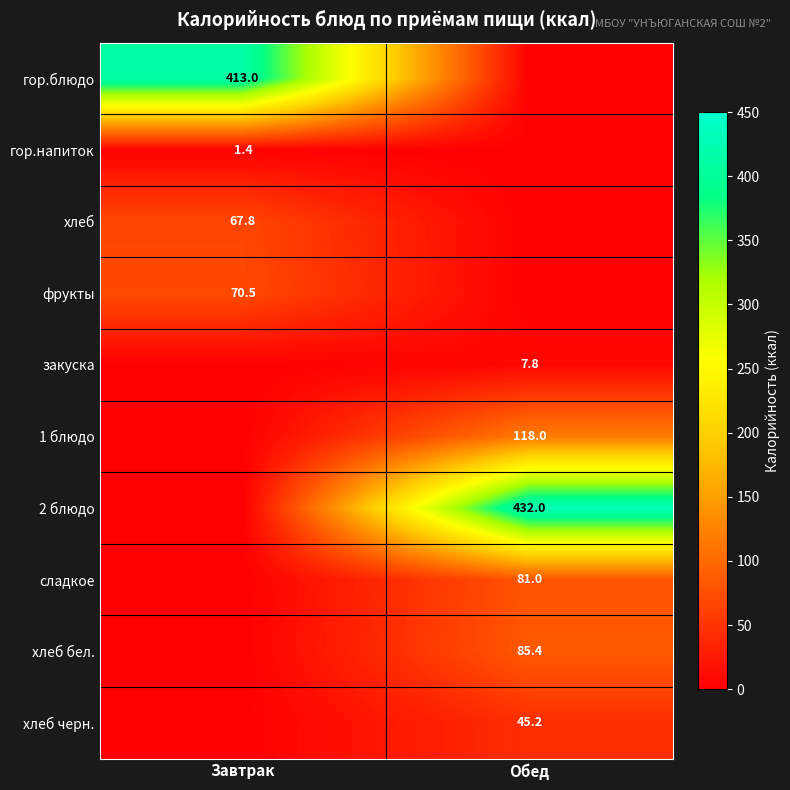

Is it true that хлеб бел. equals 147.9 at Обед?

False